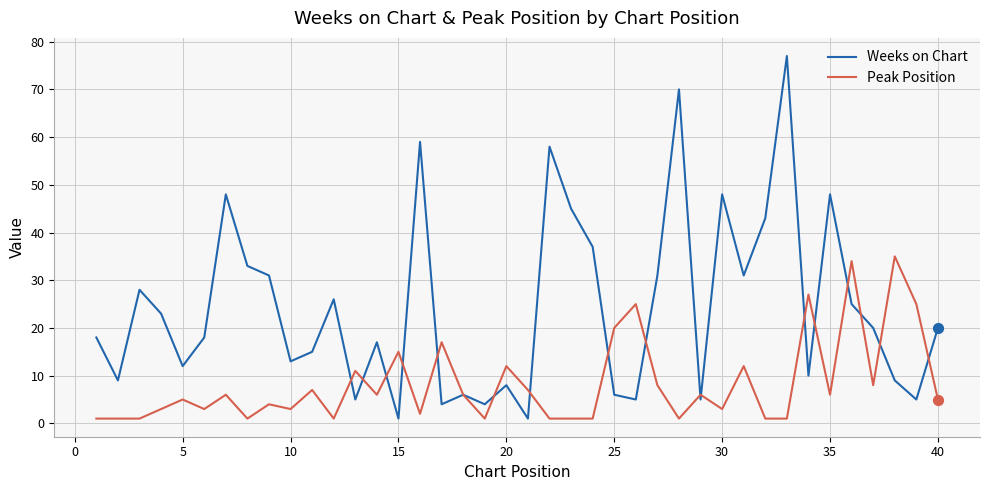

Which series has the largest total across all categories?

Weeks on Chart